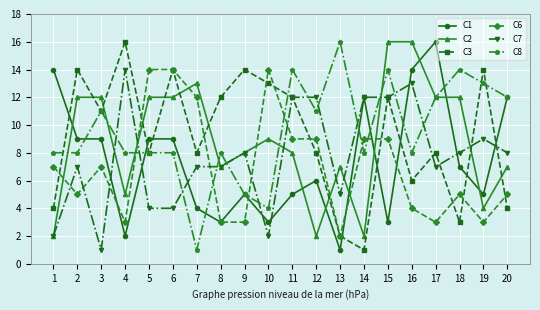

Which series ends up on top after the final intersection of C2 and C3?

C2